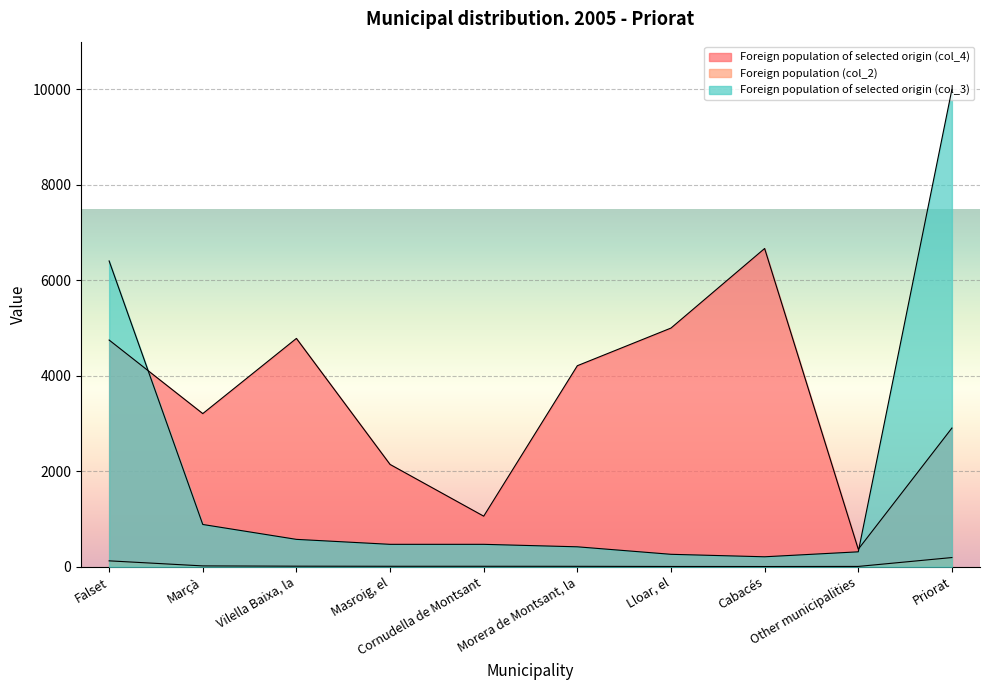

Reading left to right, transcribe all the data shown in this chart.

Foreign population of selected origin (col_4): Falset=4749	Marçà=3208	Vilella Baixa, la=4783	Masroig, el=2143	Cornudella de Montsant=1059	Morera de Montsant, la=4211	Lloar, el=5000	Cabacés=6667	Other municipalities=366	Priorat=2905
Foreign population (col_2): Falset=123	Marçà=17	Vilella Baixa, la=11	Masroig, el=9	Cornudella de Montsant=9	Morera de Montsant, la=8	Lloar, el=5	Cabacés=4	Other municipalities=6	Priorat=192
Foreign population of selected origin (col_3): Falset=6406	Marçà=885	Vilella Baixa, la=573	Masroig, el=469	Cornudella de Montsant=469	Morera de Montsant, la=417	Lloar, el=260	Cabacés=208	Other municipalities=312	Priorat=10000